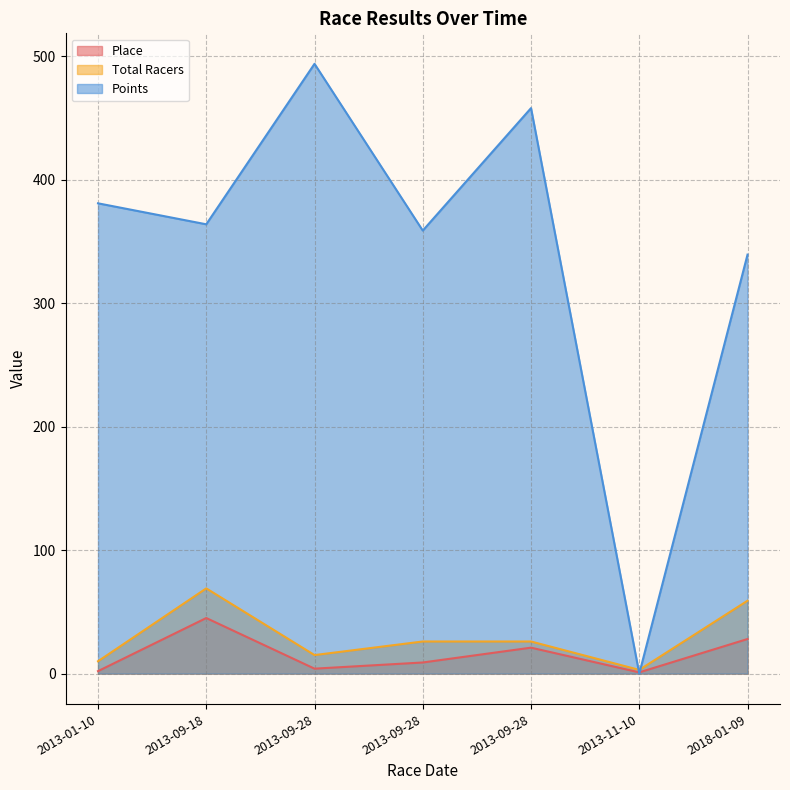

What is the total value across all series at 2013-01-10?

392.8